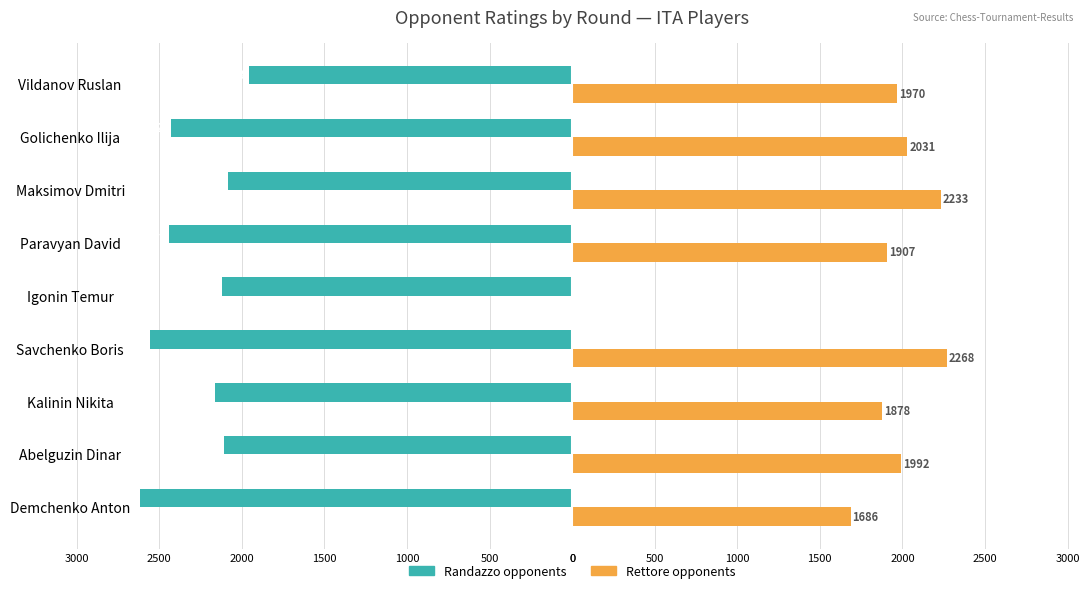

How many categories are shown in the chart?

9